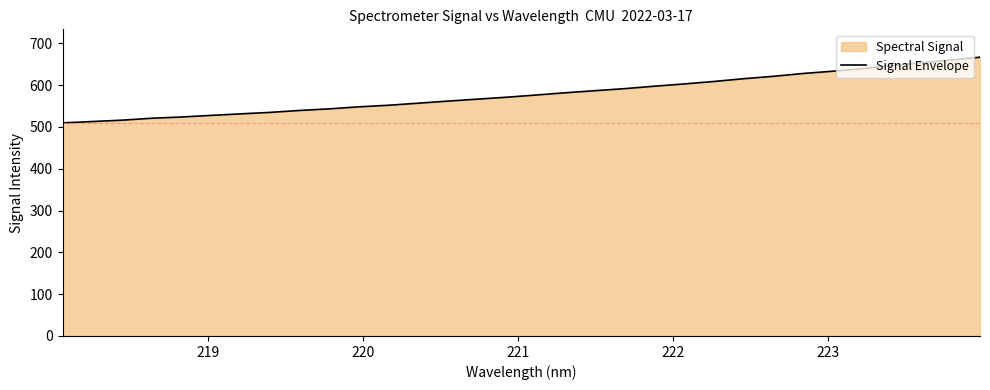

What is the difference between the maximum and minimum values?

157.1